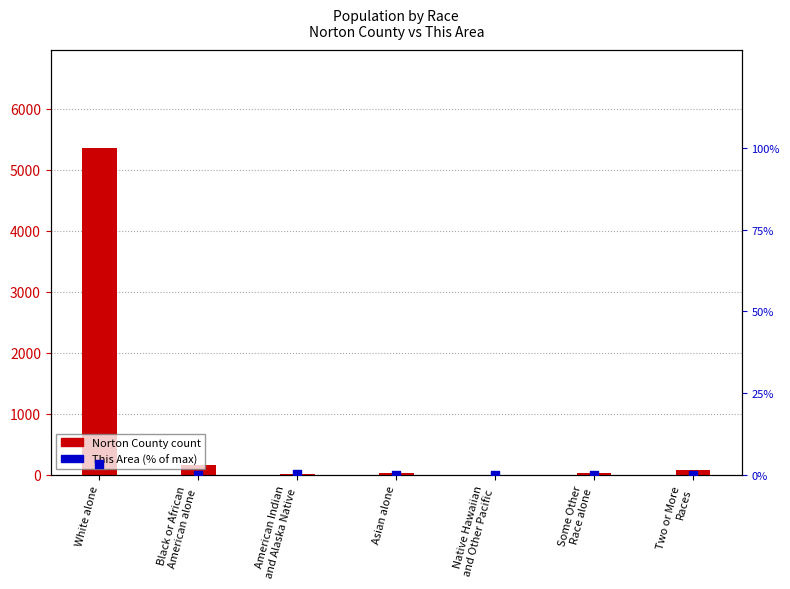

Which series has the largest total across all categories?

Norton County